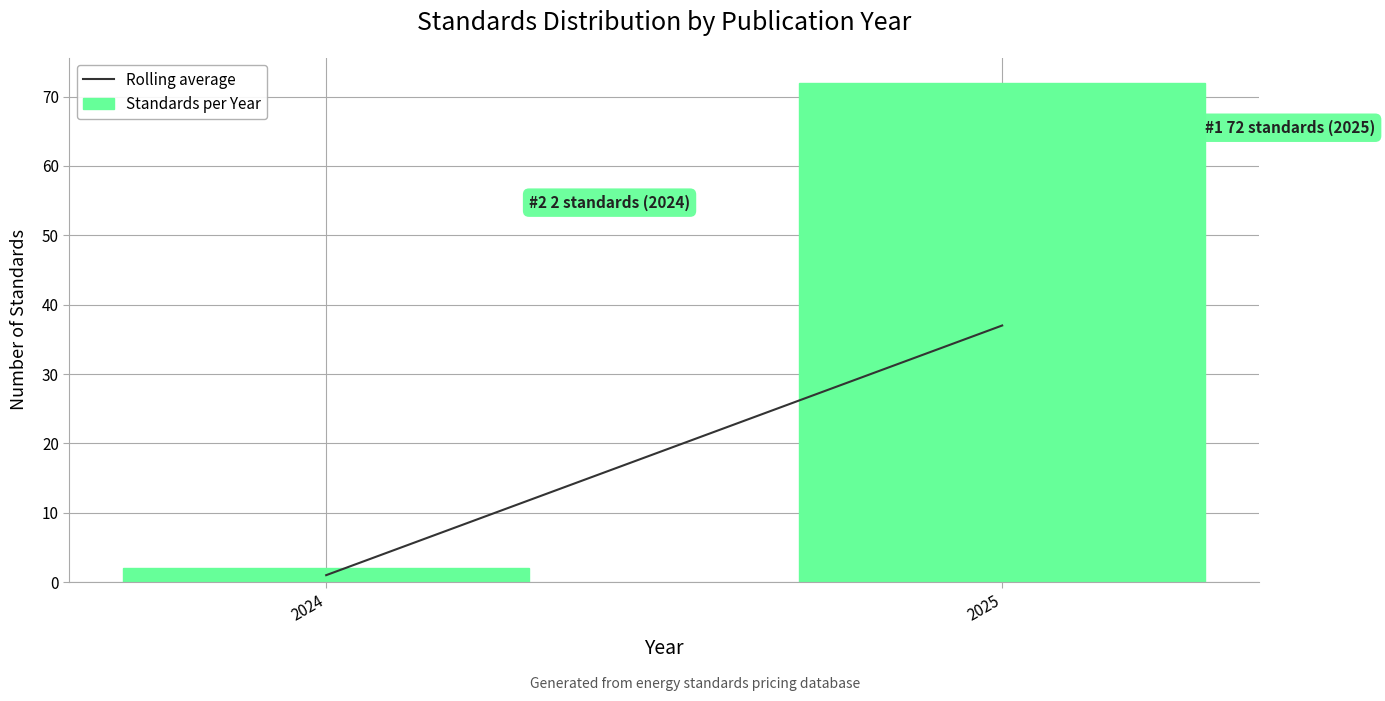

Reading left to right, what are all the values shown in this chart?

2024=2	2025=72